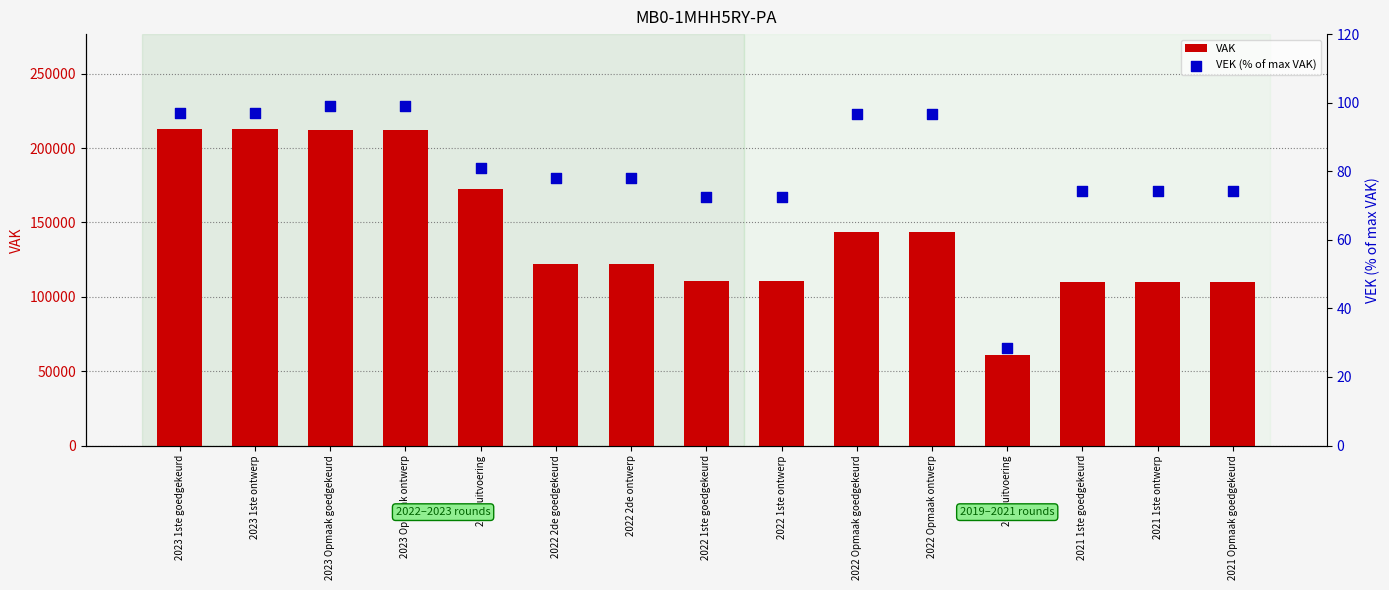

What is the total value across all series at 2021 1ste goedgekeurd?

110074.3